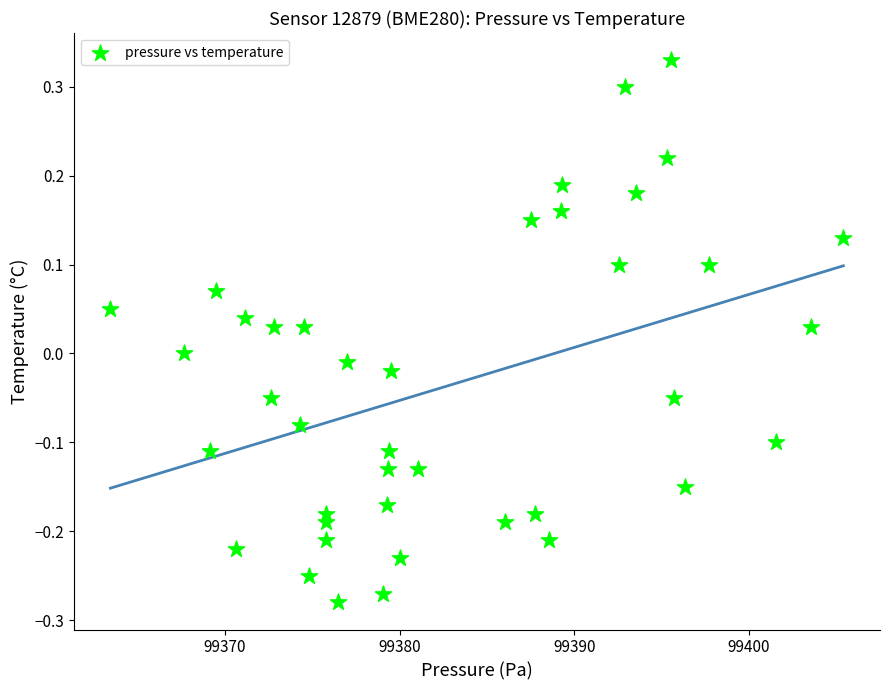

What is the range of Y values (max minus min)?

0.6